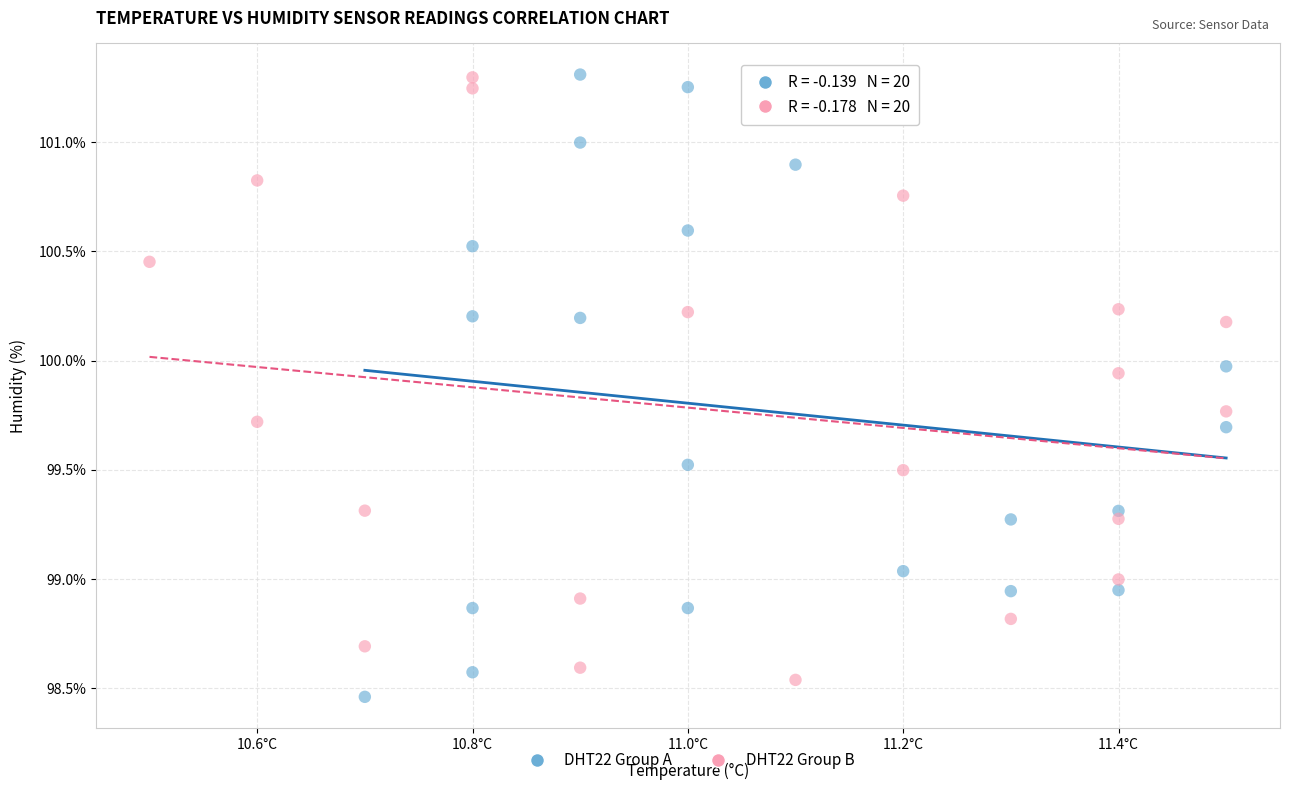

What are all the series names shown in the legend?

DHT22 Group A, DHT22 Group B